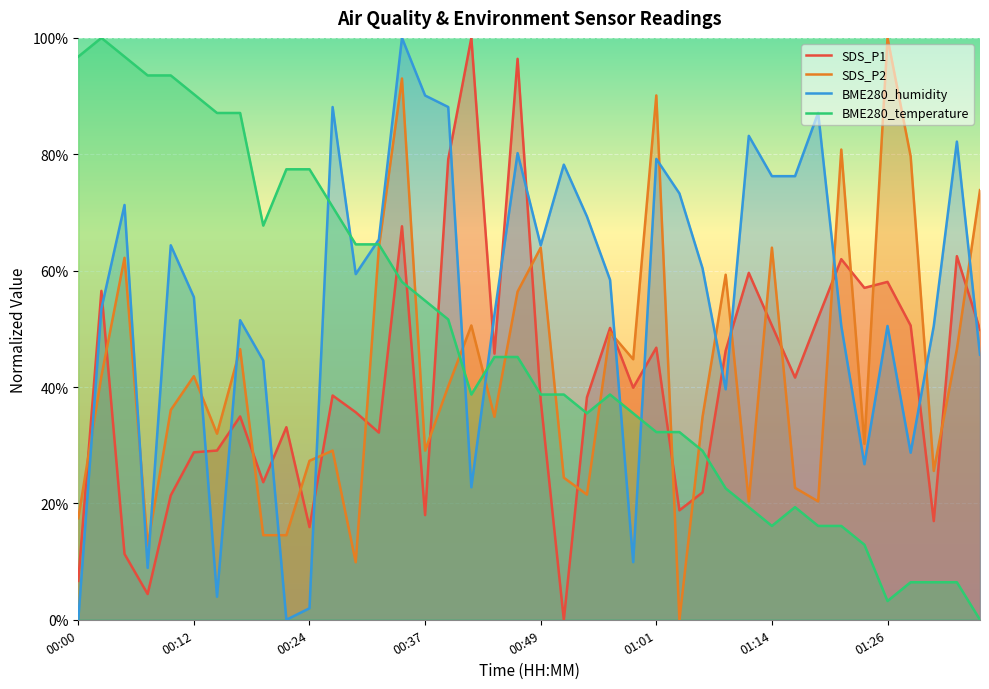

What is the difference between the second highest and second lowest values in the SDS_P1 series?

0.9